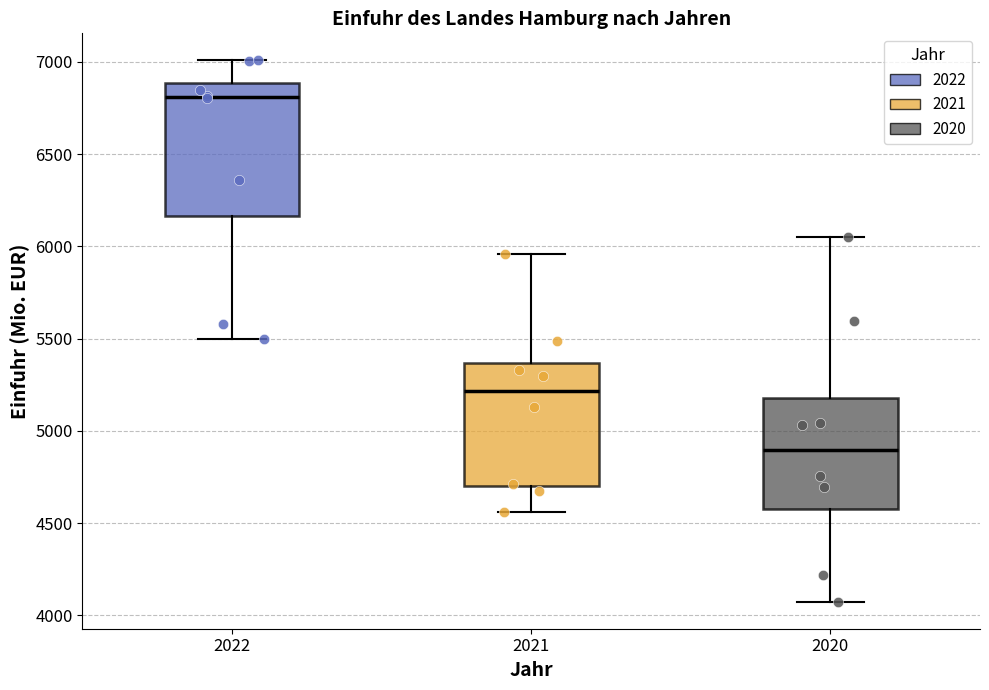

Reading left to right, transcribe this box plot: for each box, give where its median line is, the range the box spans, and where its two whiskers end, as read against the y-axis. The values are not printed on the chart, so give them approximately, as read against the axis.

2022: median 6800, box 6150 to 6900, whiskers 5500 to 7000
2021: median 5200, box 4700 to 5350, whiskers 4550 to 5950
2020: median 4900, box 4600 to 5200, whiskers 4050 to 6050